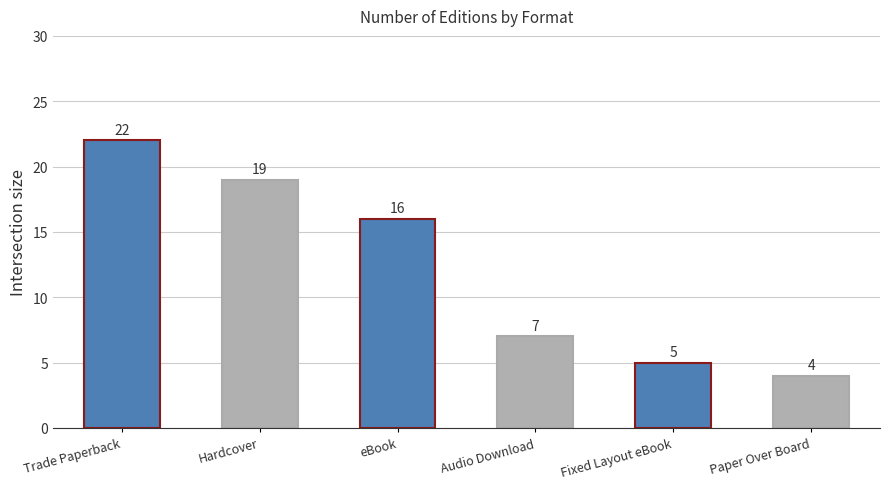

What is the ratio of the value at Audio Download to the value at Trade Paperback?

0.3